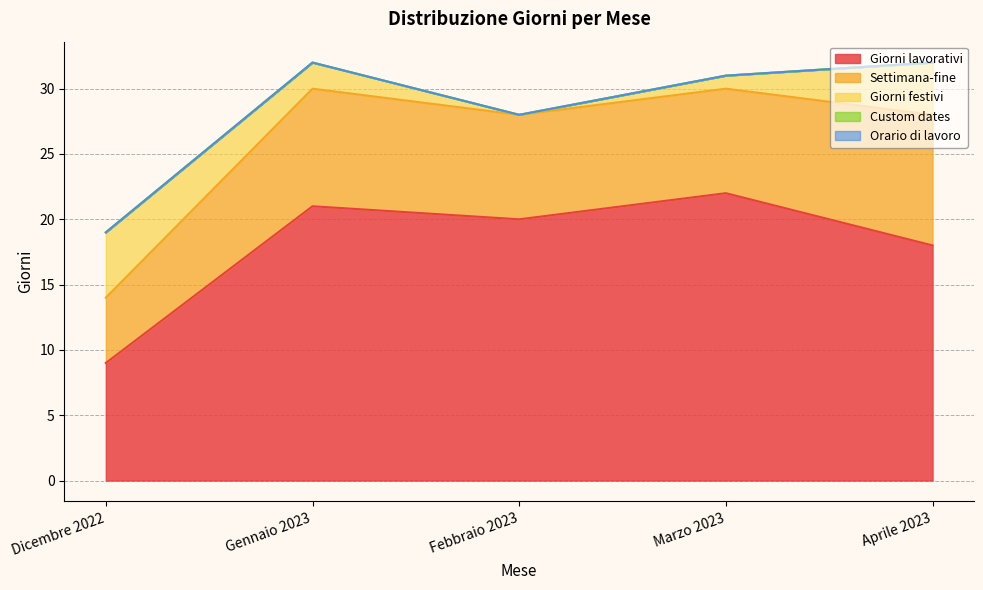

How many values in the Settimana-fine series exceed 8?

2